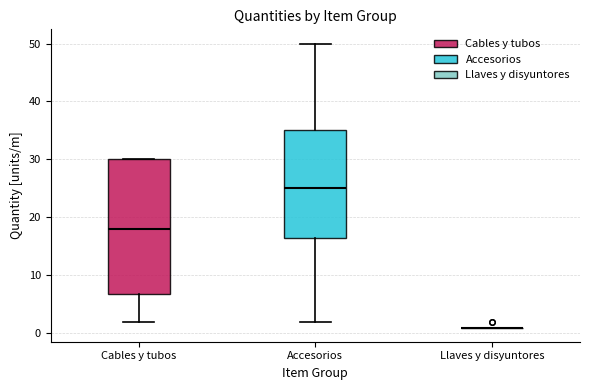

Reading left to right, transcribe this box plot: for each box, give where its median line is, the range the box spans, and where its two whiskers end, as read against the y-axis. The values are not printed on the chart, so give them approximately, as read against the axis.

Cables y tubos: median 18, box 7 to 30, whiskers 2 to 30
Accesorios: median 25, box 17 to 35, whiskers 2 to 50
Llaves y disyuntores: box collapsed to a line at 1, whiskers 1 to 1